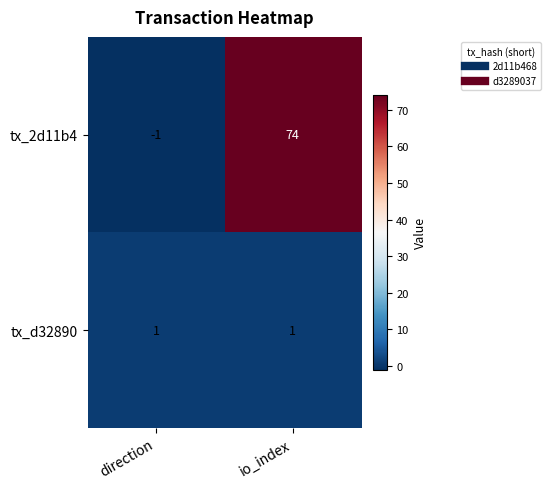

True or false: tx_2d11b4 has a value of -1 at direction.

True